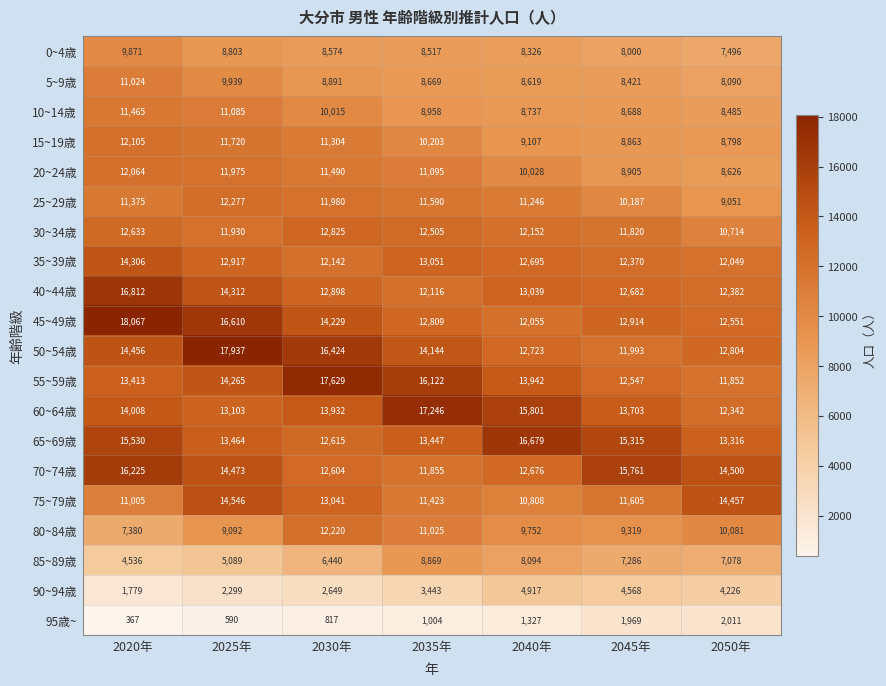

At how many categories does at least one series exceed 11716?

7